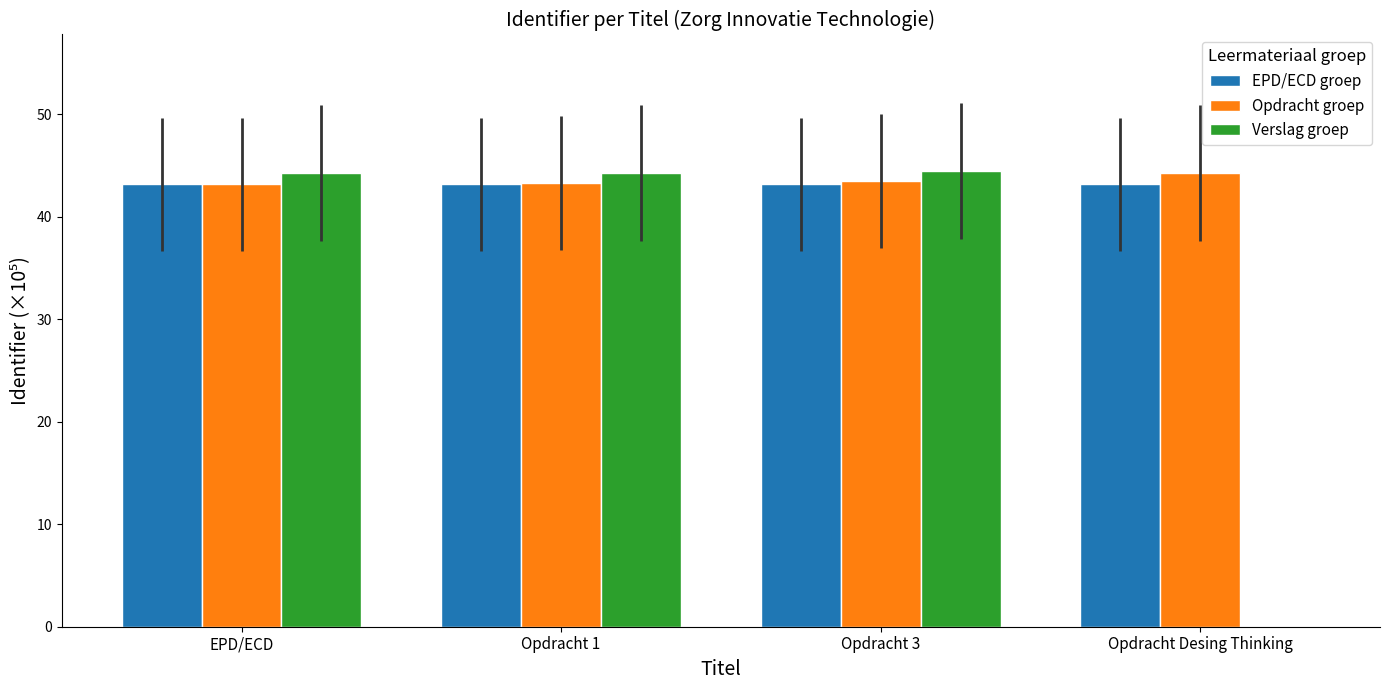

What is the average value of the Opdracht groep series?

43.5